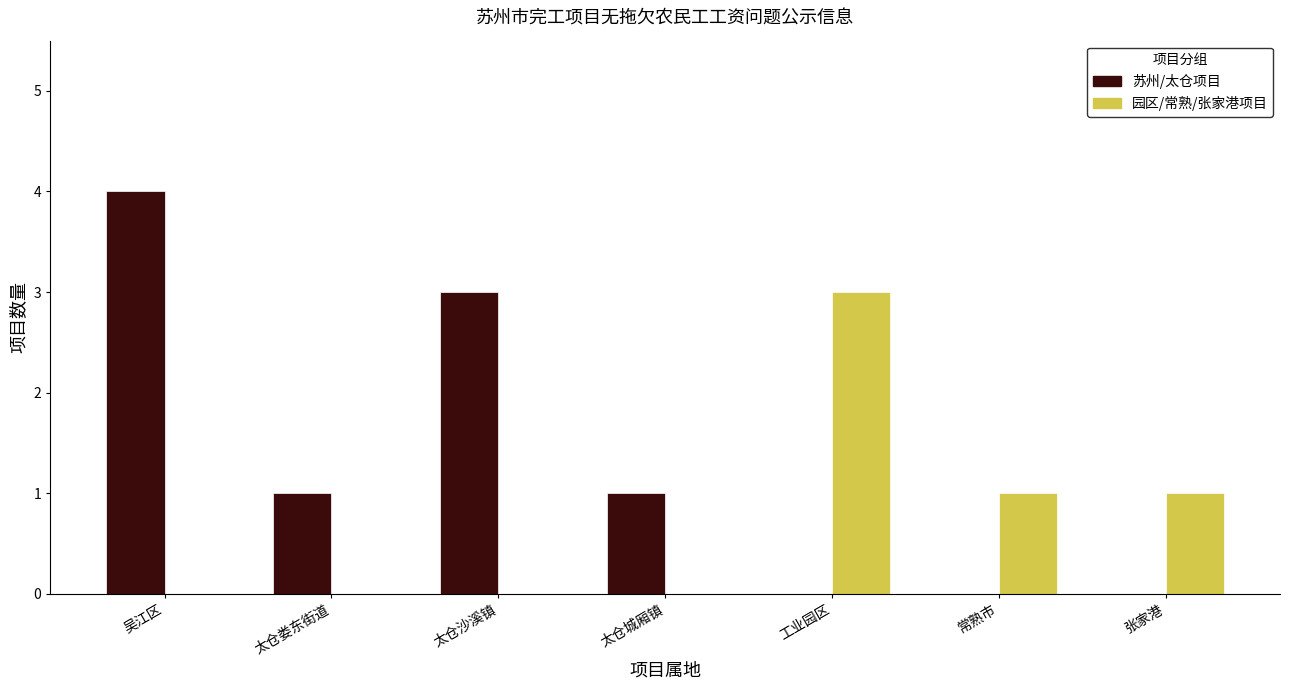

Which series has the largest total across all categories?

苏州/太仓项目